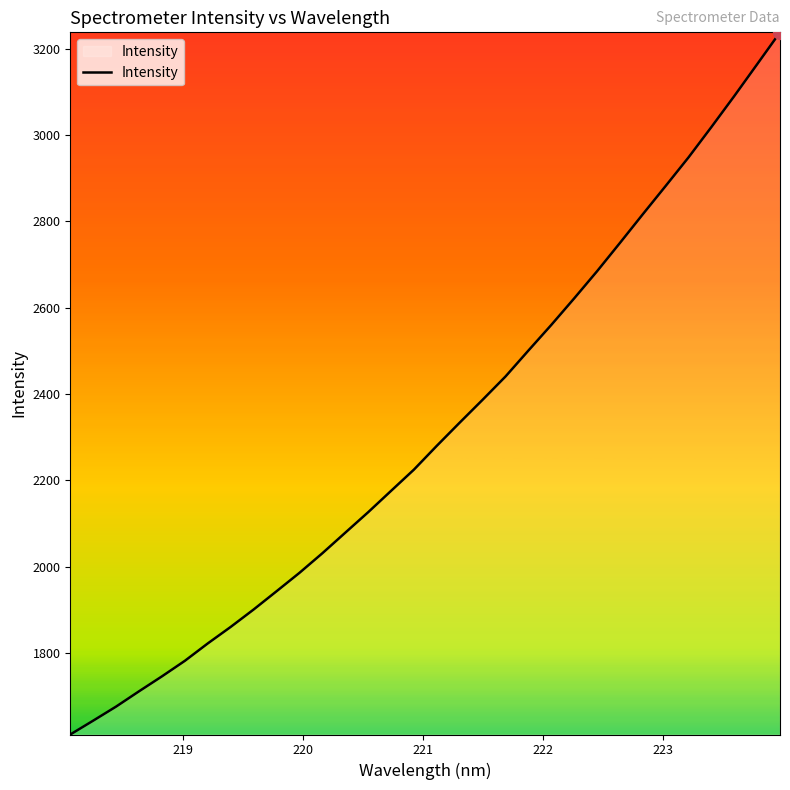

What is the maximum value shown in the chart?

3237.5